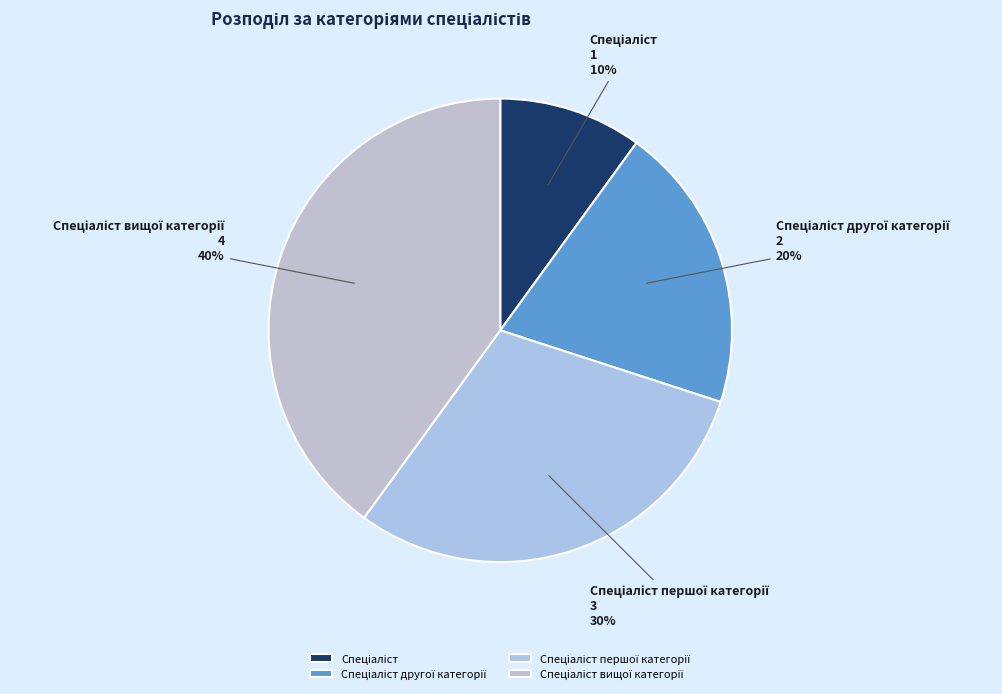

To the nearest percent, what is the difference between the largest and smallest slice percentages?

30%